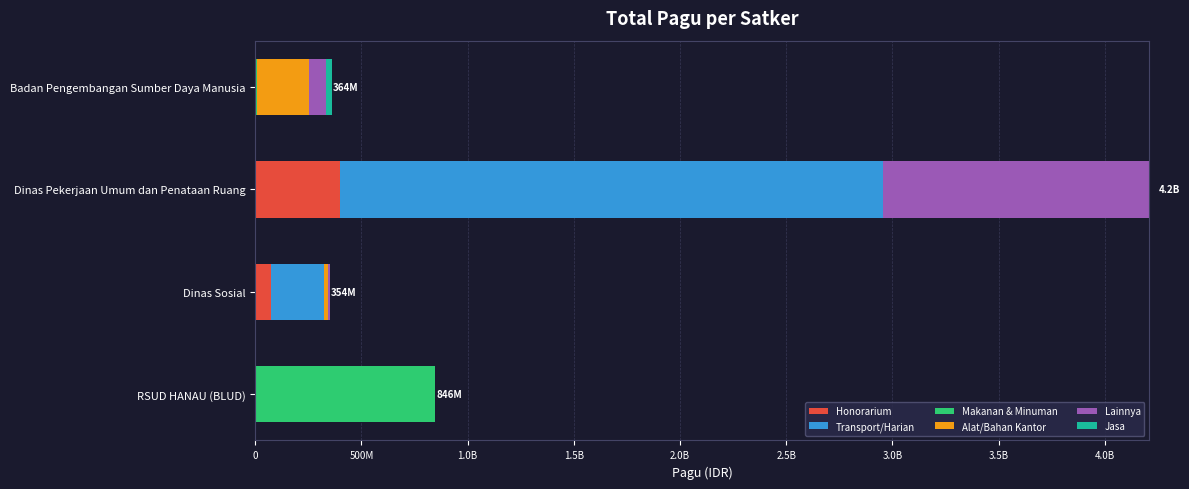

Reading left to right, transcribe all the data shown in this chart.

Honorarium: 0	74200000	397500000	0
Transport/Harian: 0	249678000	2558813000	0
Makanan & Minuman: 846300000	0	0	10525000
Alat/Bahan Kantor: 0	18000000	0	240387660
Lainnya: 0	12500000	1253700000	82166520
Jasa: 0	0	0	30660000